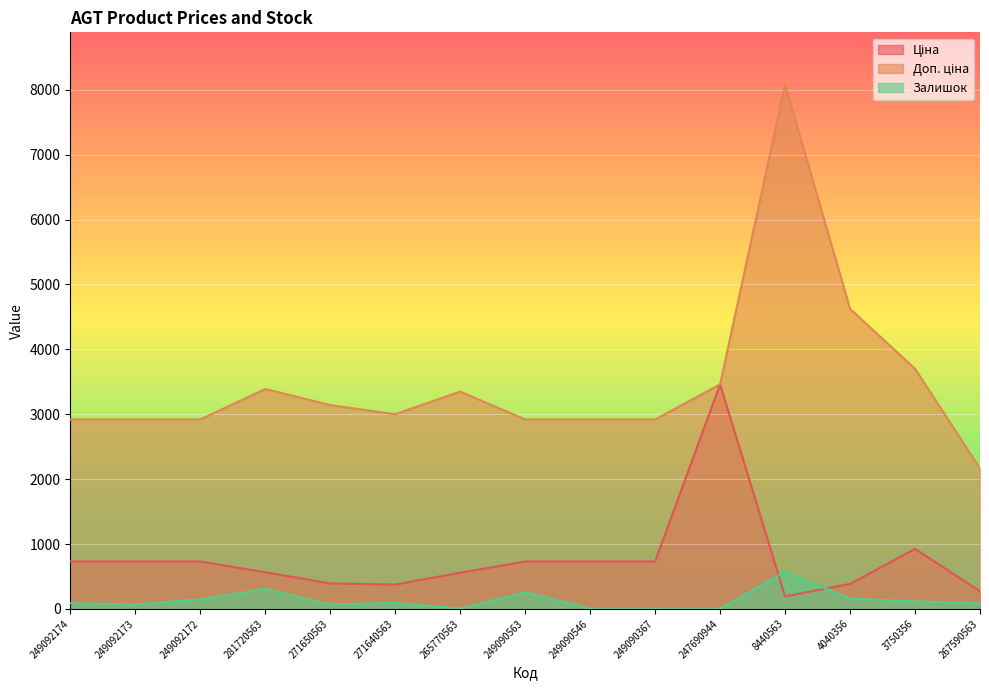

At which category does Залишок reach its first local peak?

281720563